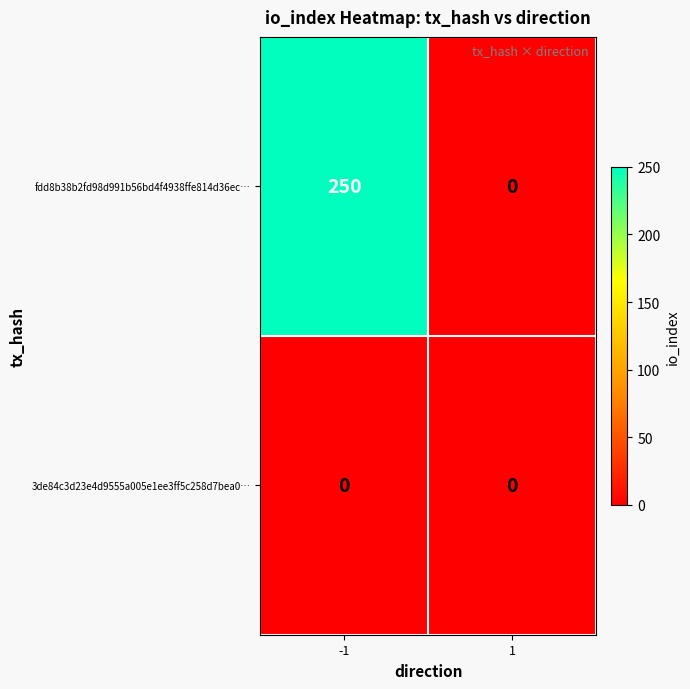

What is the maximum value for fdd8b38b2fd98d991b56bd4f4938ffe814d36ec…?

250